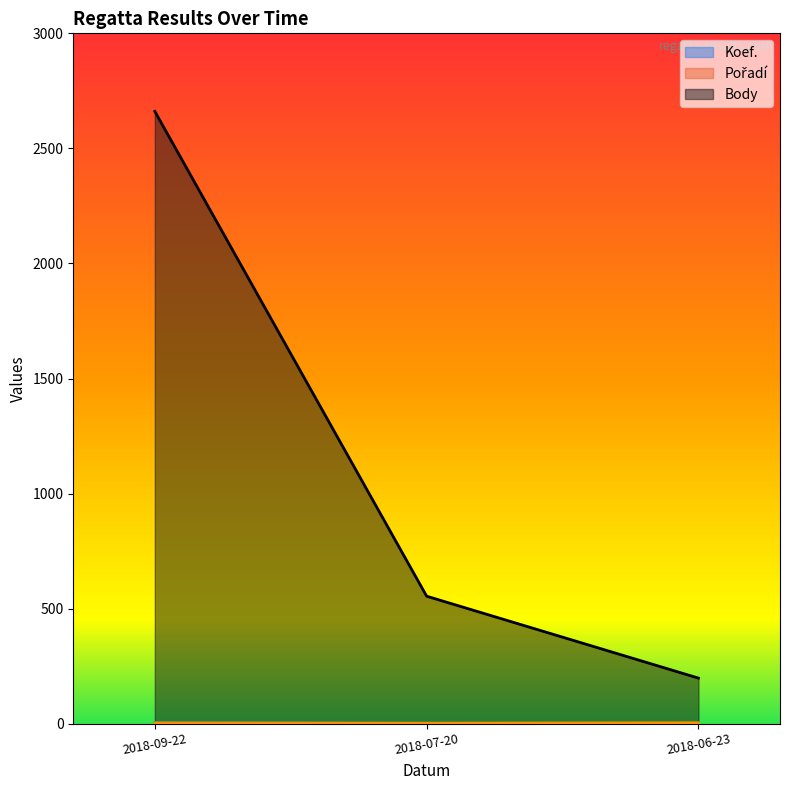

Reading left to right, list all the values displayed in this chart.

Koef.: 2018-09-22=4	2018-07-20=2	2018-06-23=1
Pořadí: 2018-09-22=3	2018-07-20=2	2018-06-23=4
Body: 2018-09-22=2661	2018-07-20=554	2018-06-23=198